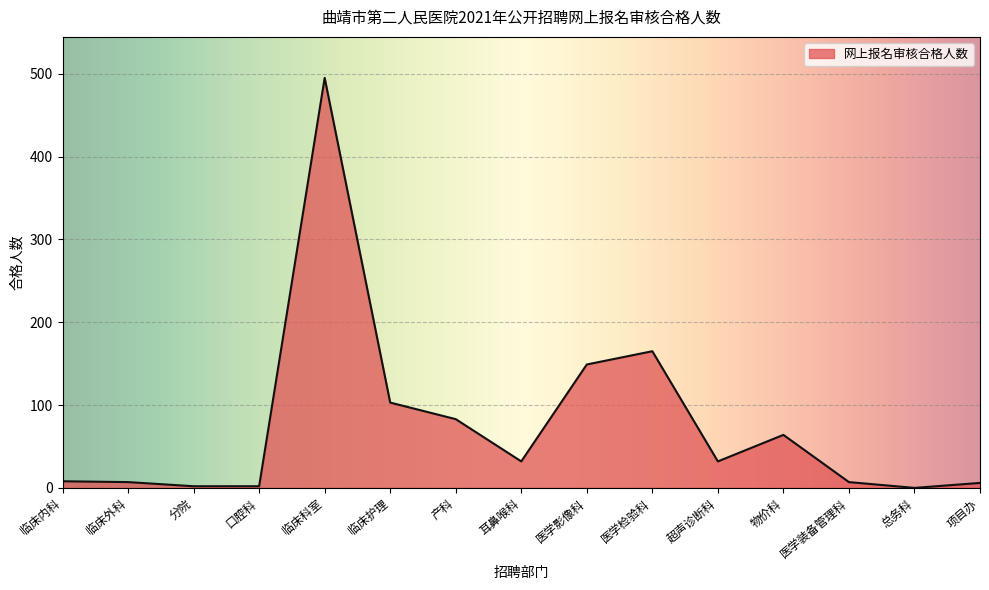

How many points are higher than both their immediate neighbors (excluding endpoints)?

3